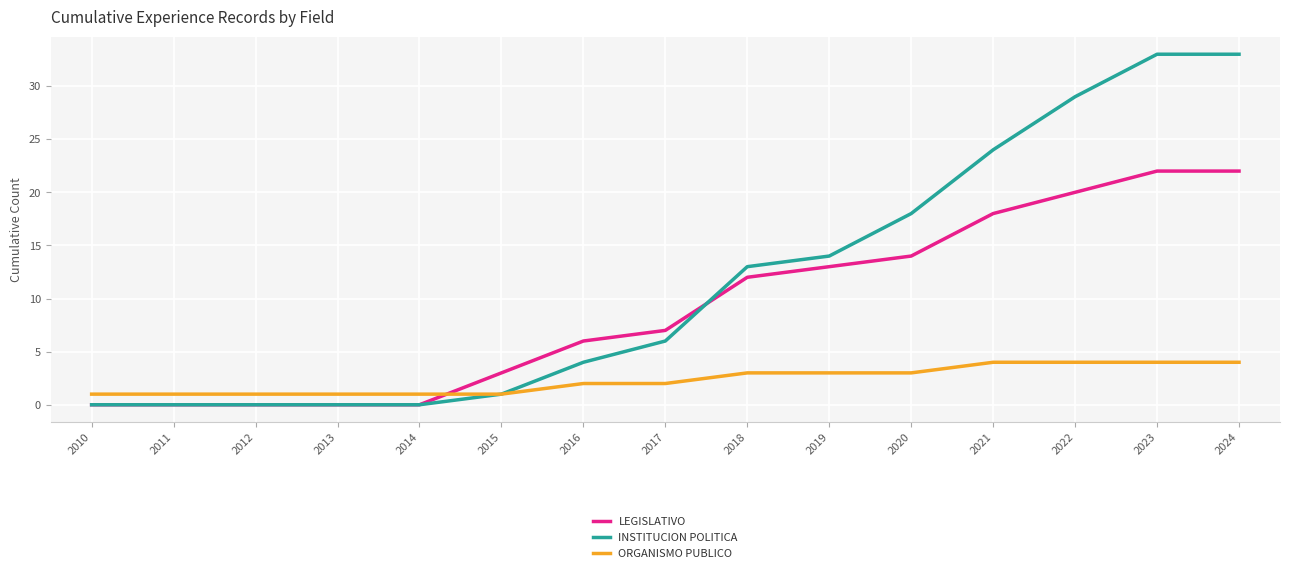

Which series has the largest range (max minus min)?

INSTITUCION POLITICA